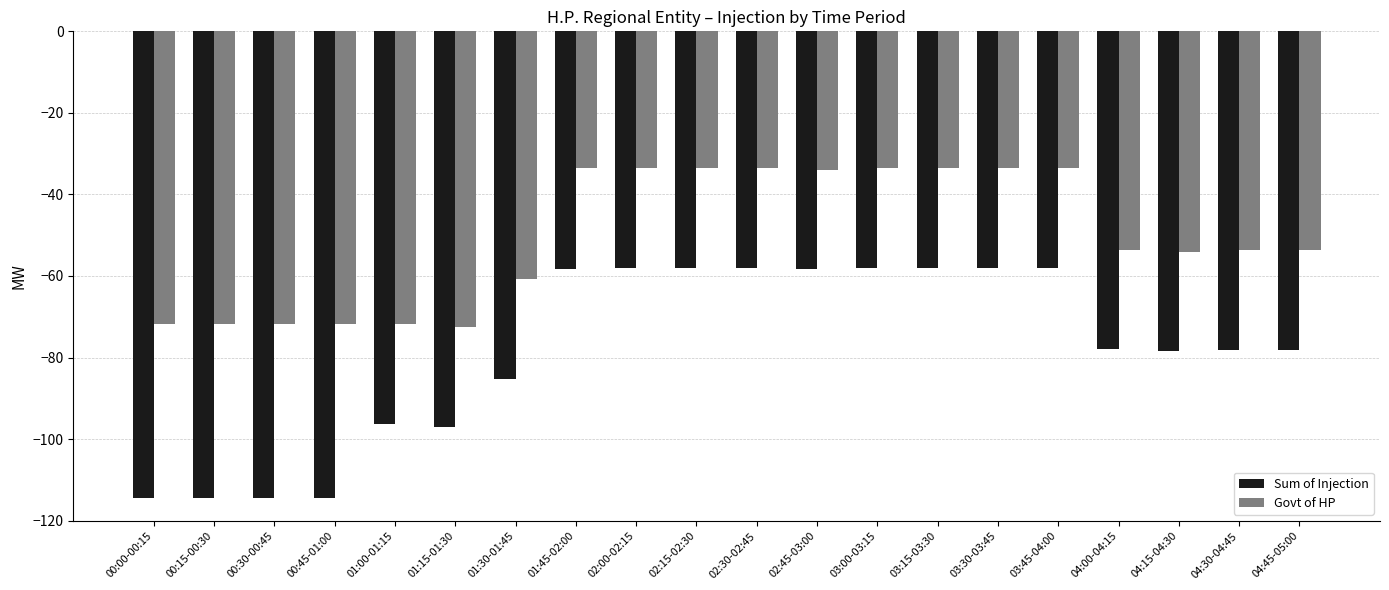

The Govt of HP series shows -33.6 at 03:30-03:45. True or false?

True